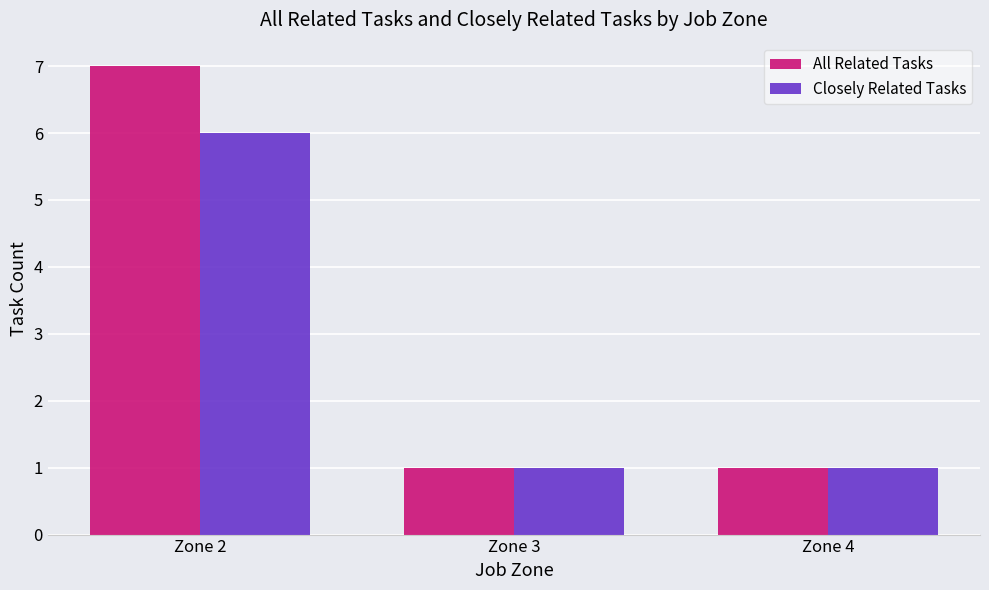

What is the smallest value displayed?

1